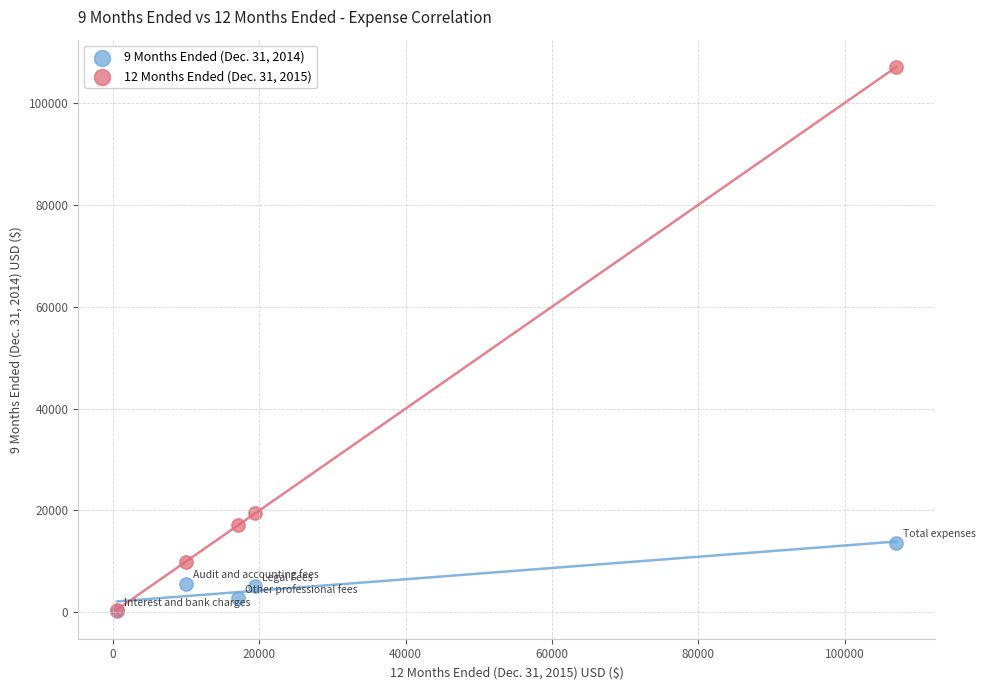

Across all series, what Y value is closest to 53632?

19445